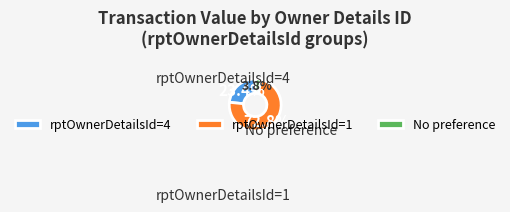

Does any single category account for the majority?

Yes